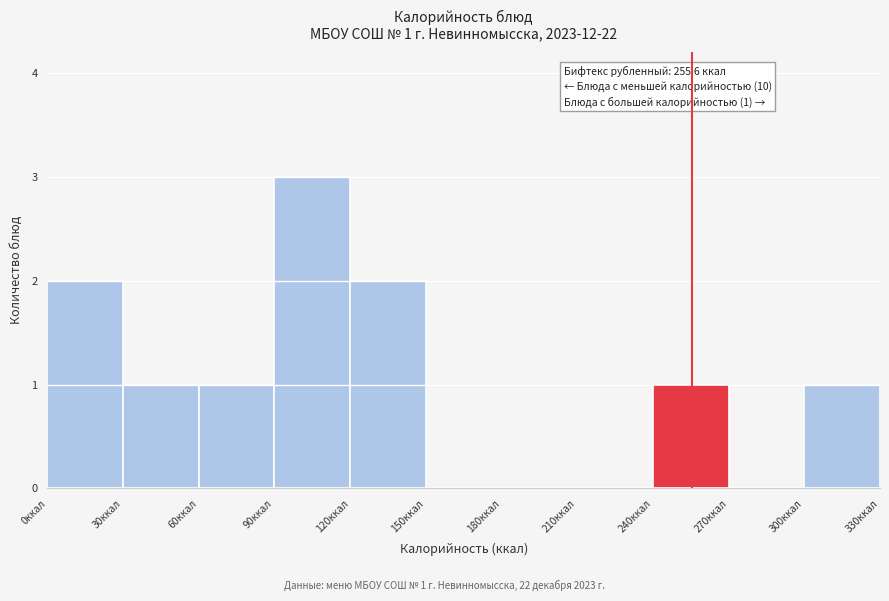

Over which range of the x-axis is the bar tallest?

90 to 120